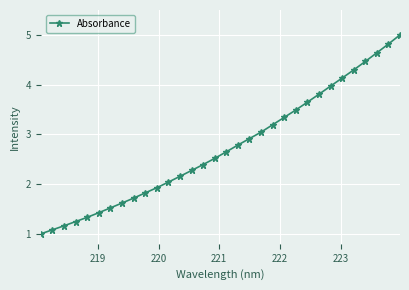

What is the value of the 18th point from the left?

2.8